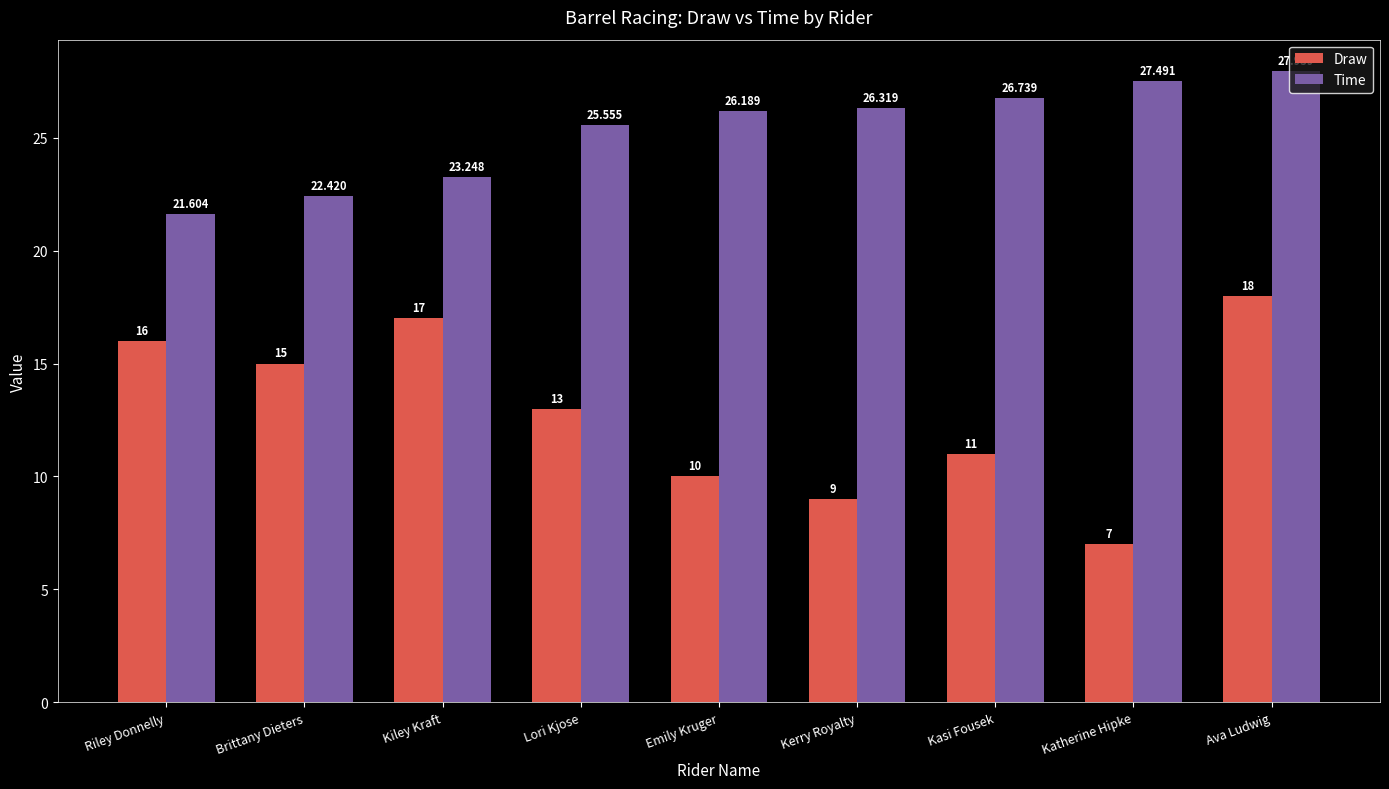

Reading left to right, extract all data points from this chart.

Draw: Riley Donnelly=16.0	Brittany Dieters=15.0	Kiley Kraft=17.0	Lori Kjose=13.0	Emily Kruger=10.0	Kerry Royalty=9.0	Kasi Fousek=11.0	Katherine Hipke=7.0	Ava Ludwig=18.0
Time: Riley Donnelly=21.6	Brittany Dieters=22.4	Kiley Kraft=23.2	Lori Kjose=25.6	Emily Kruger=26.2	Kerry Royalty=26.3	Kasi Fousek=26.7	Katherine Hipke=27.5	Ava Ludwig=27.9